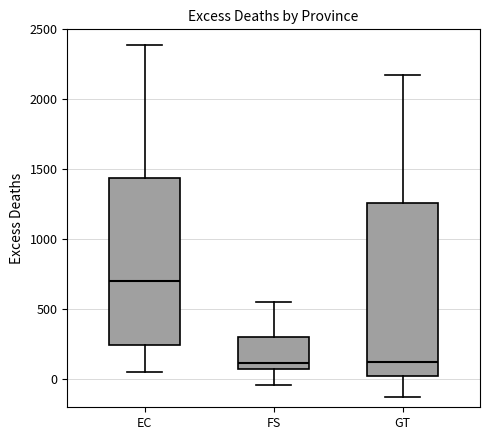

Where does the lower whisker of the box for EC end on the y-axis? The values are not printed on the chart, so give them approximately, as read against the axis.

50